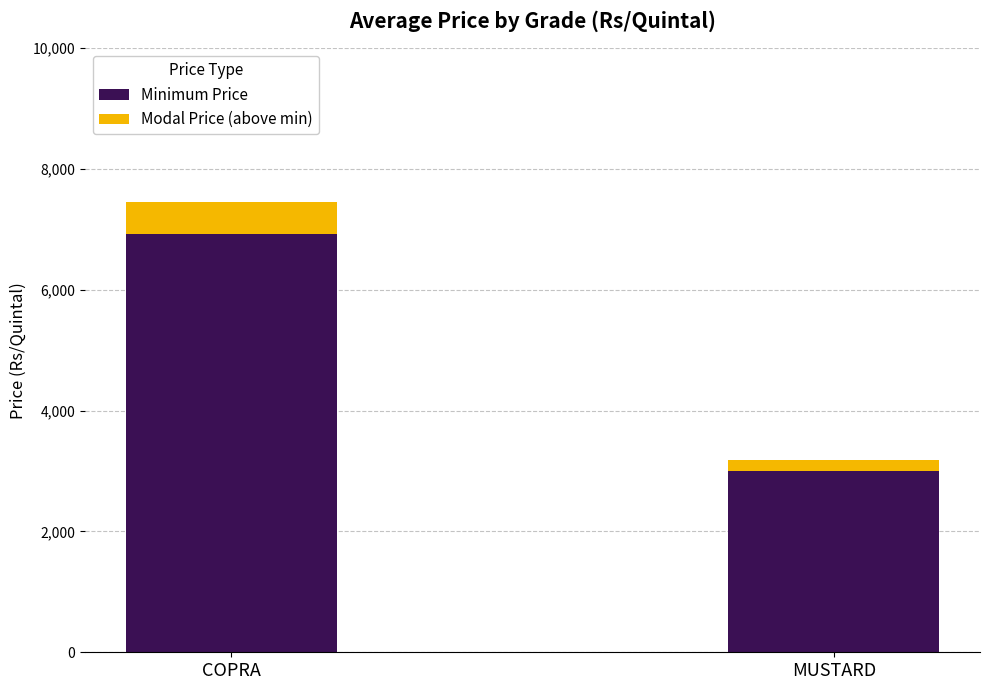

Reading left to right, what are the values for Minimum Price?

6930	3008